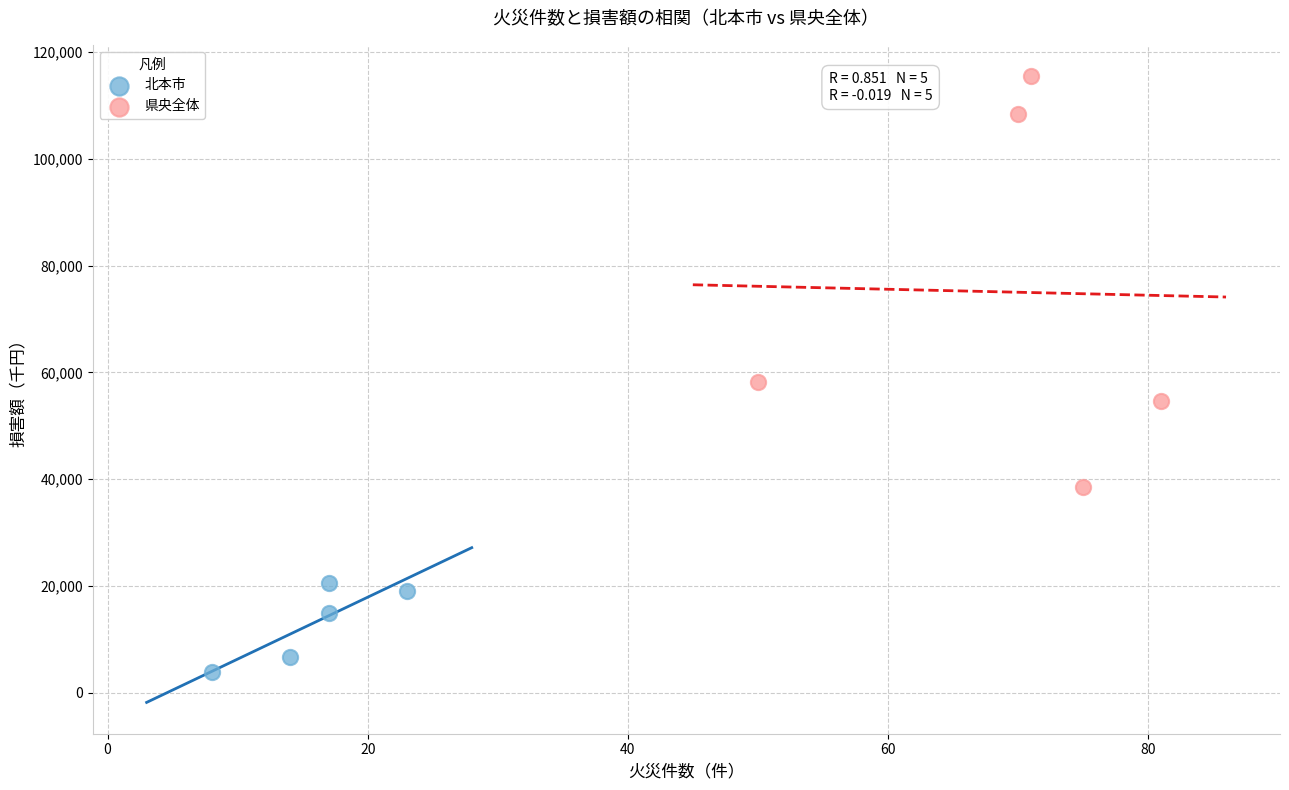

Which series reaches the minimum Y coordinate?

北本市